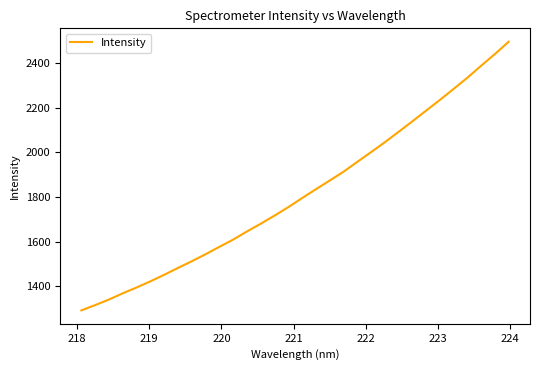

What is the greatest value displayed?

2494.0